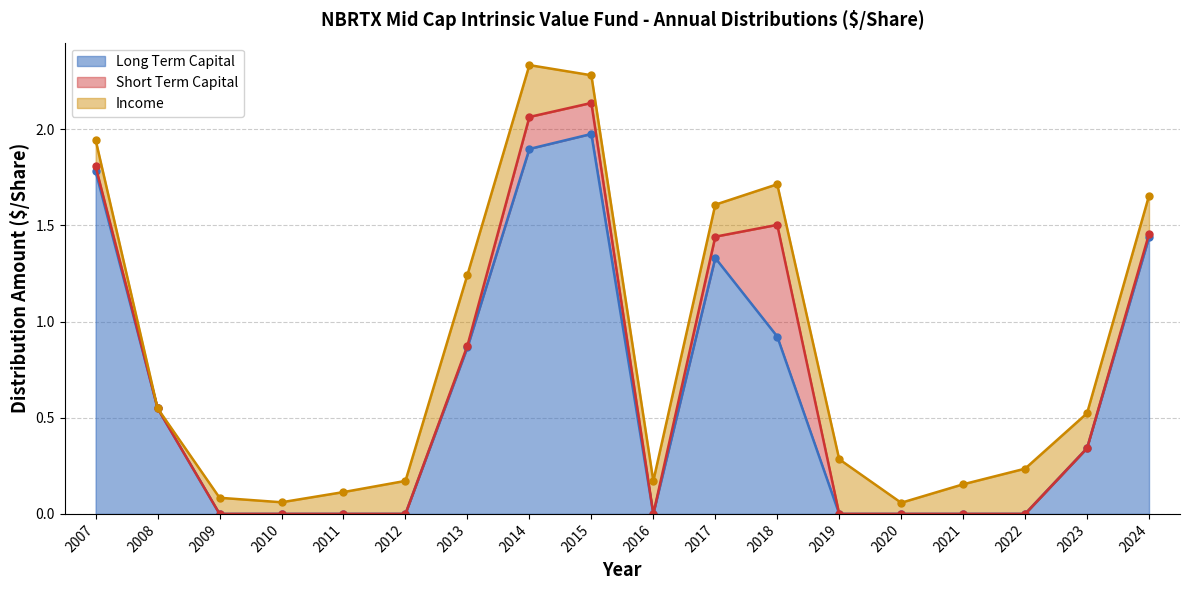

Is the value of Short Term Capital at 2014 greater than the value of Income at 2008?

Yes